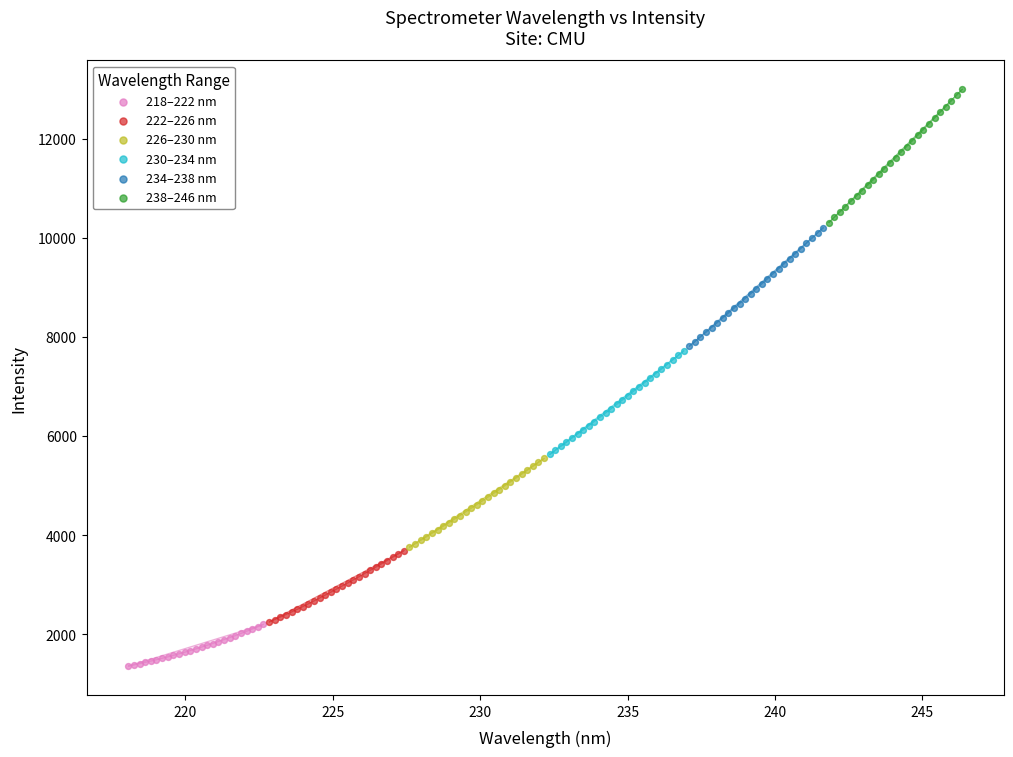

Which series has the largest Y range (max minus min)?

238–246 nm